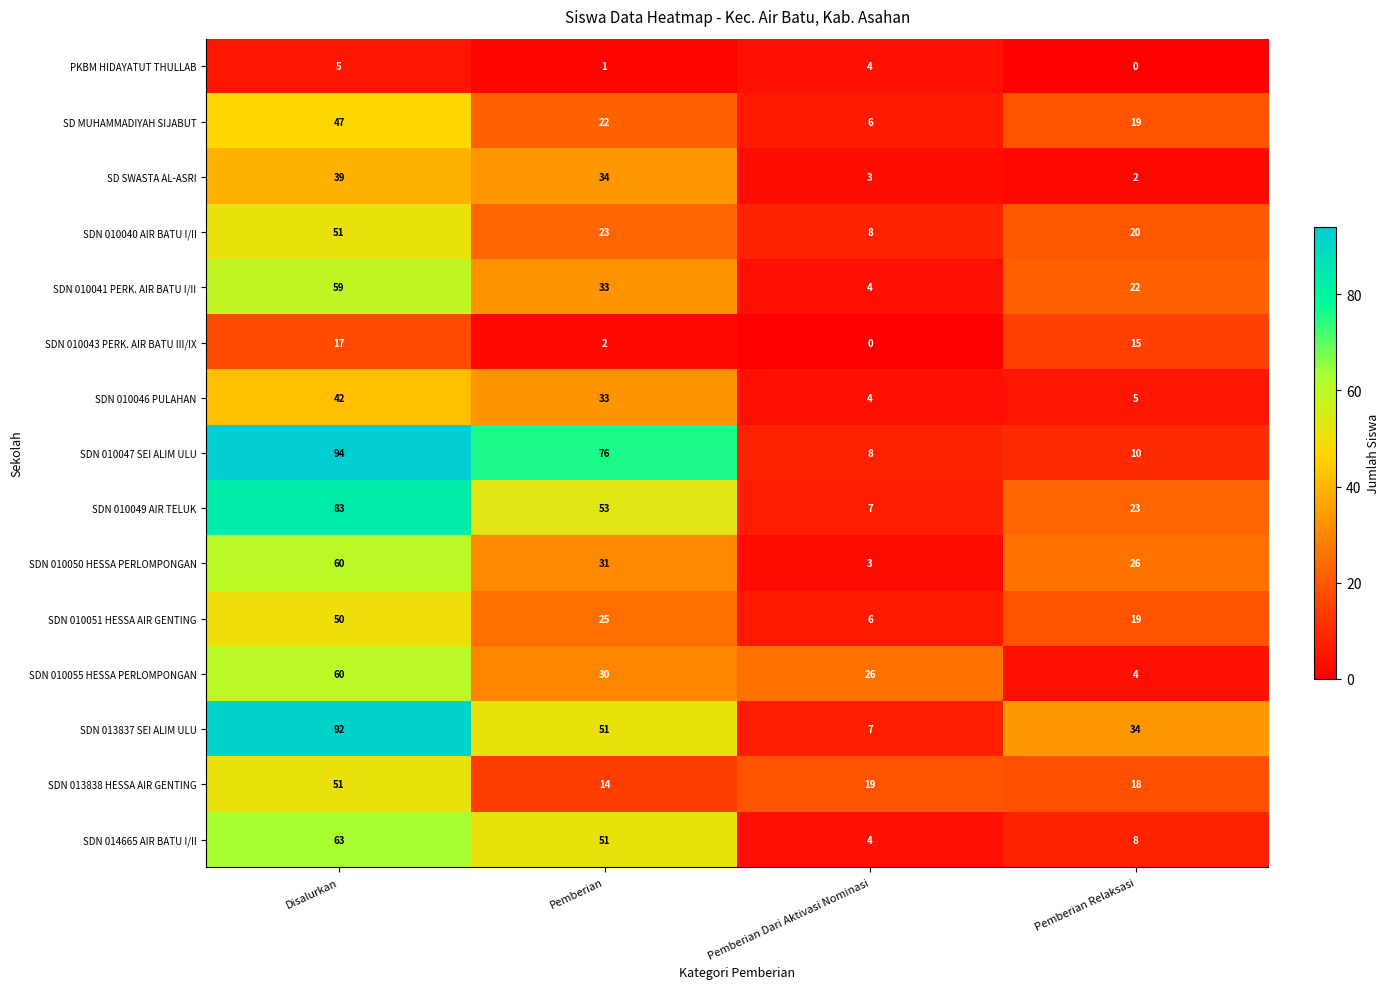

The SDN 010050 HESSA PERLOMPONGAN series shows 26 at Pemberian Relaksasi. True or false?

True